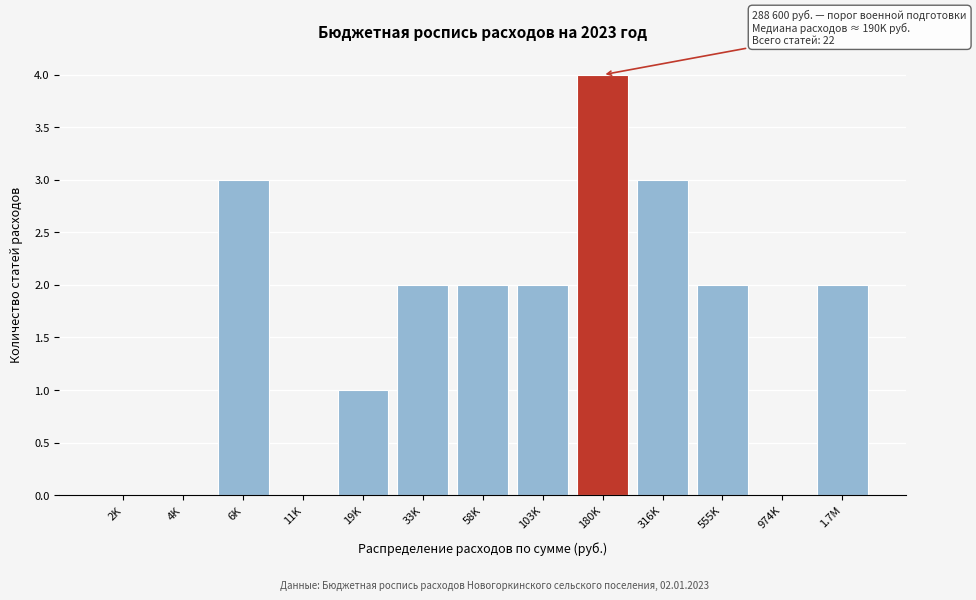

Reading right to left, transcribe all the data shown in this chart.

1.7M=2	974K=0	555K=2	316K=3	180K=4	103K=2	58K=2	33K=2	19K=1	11K=0	6K=3	4K=0	2K=0